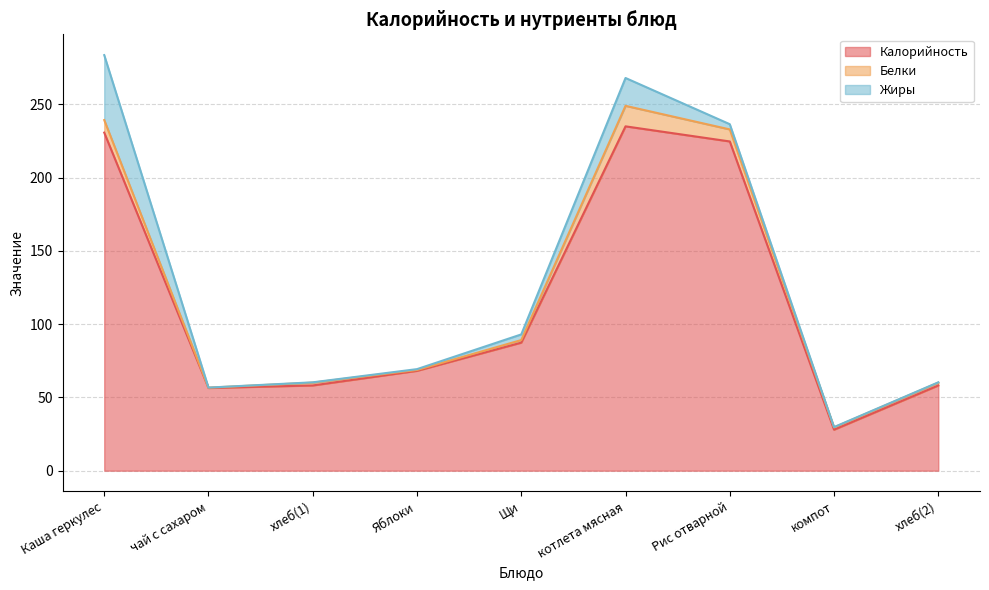

At which category does the chart reach its peak across all series?

котлета мясная